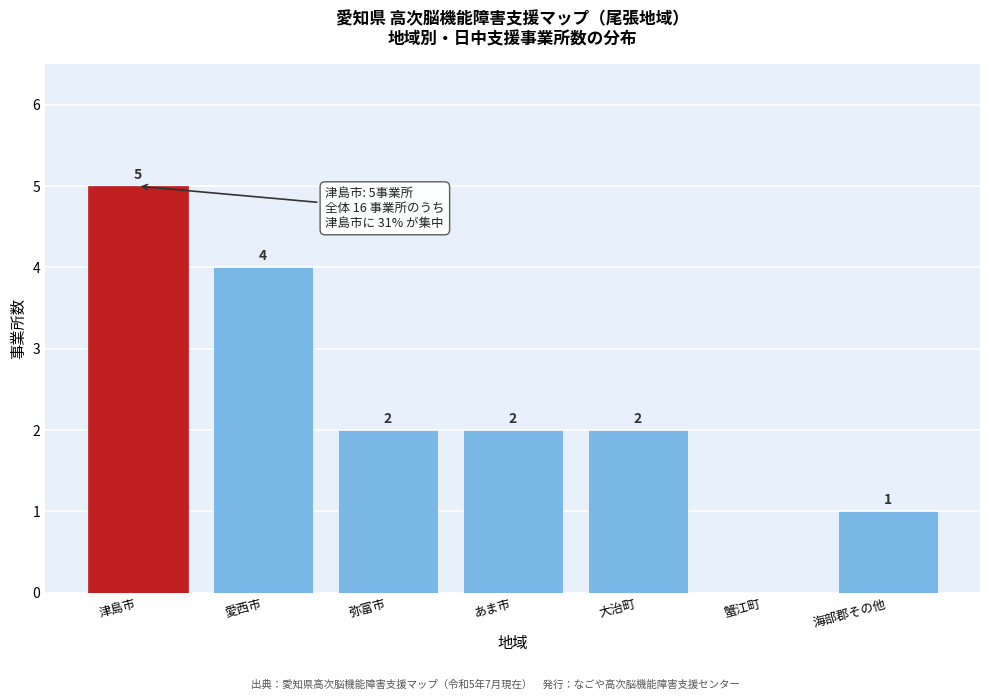

Reading left to right, extract all data points from this chart.

津島市=5	愛西市=4	弥富市=2	あま市=2	大治町=2	蟹江町=0	海部郡その他=1